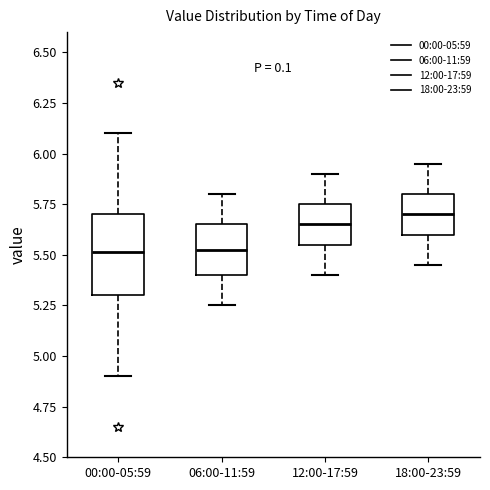

Reading left to right, transcribe this box plot: for each box, give where its median line is, the range the box spans, and where its two whiskers end, as read against the y-axis. The values are not printed on the chart, so give them approximately, as read against the axis.

00:00-05:59: median 5.50, box 5.30 to 5.70, whiskers 4.90 to 6.10
06:00-11:59: median 5.55, box 5.40 to 5.65, whiskers 5.25 to 5.80
12:00-17:59: median 5.65, box 5.55 to 5.75, whiskers 5.40 to 5.90
18:00-23:59: median 5.70, box 5.60 to 5.80, whiskers 5.45 to 5.95